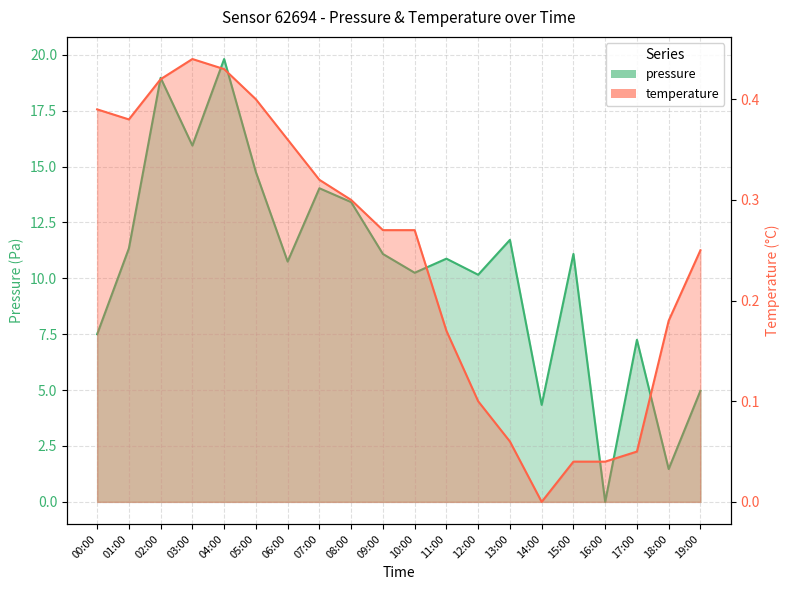

The value of temperature at 12:00 is 0.1. True or false?

True